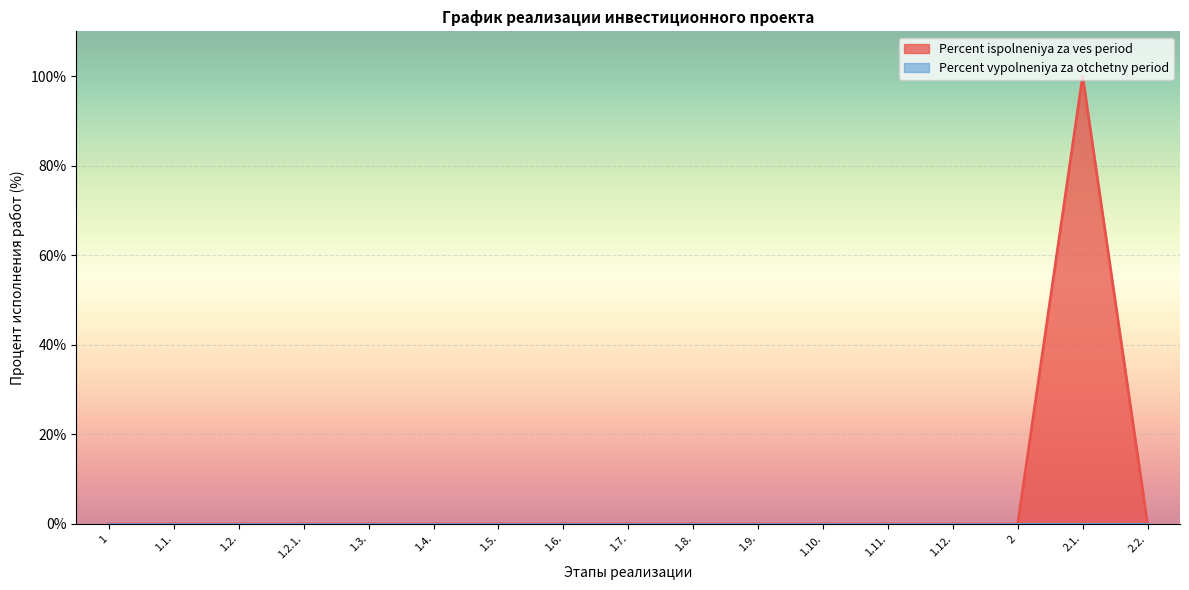

At which category does the chart reach its minimum across all series?

1